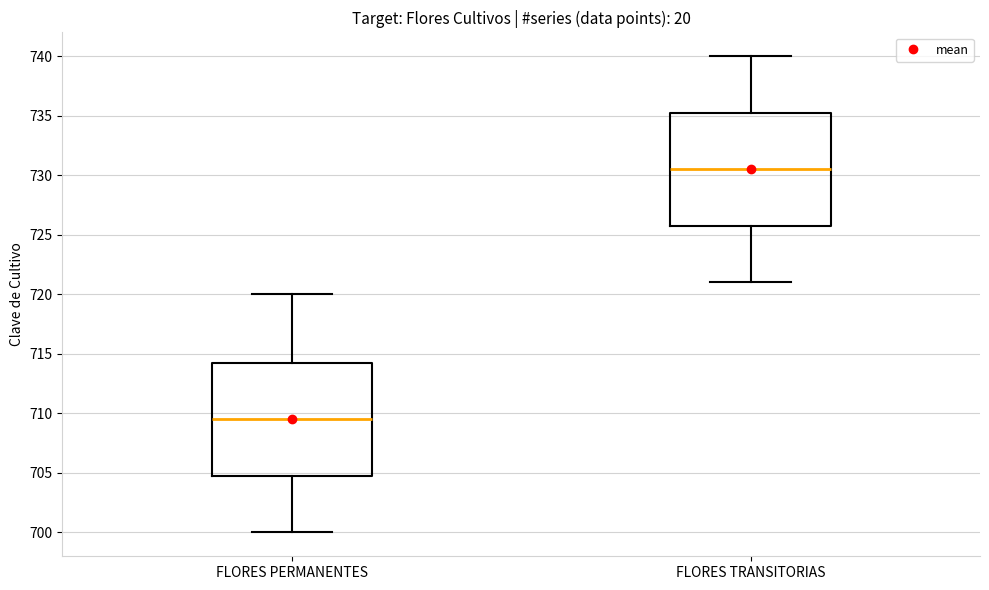

Reading left to right, read every box against the y-axis: the position of its median line, the range the box covers, and the ends of its whiskers. The values are not printed on the chart, so give them approximately, as read against the axis.

FLORES PERMANENTES: median 709.5, box 705.0 to 714.5, whiskers 700.0 to 720.0
FLORES TRANSITORIAS: median 730.5, box 726.0 to 735.5, whiskers 721.0 to 740.0